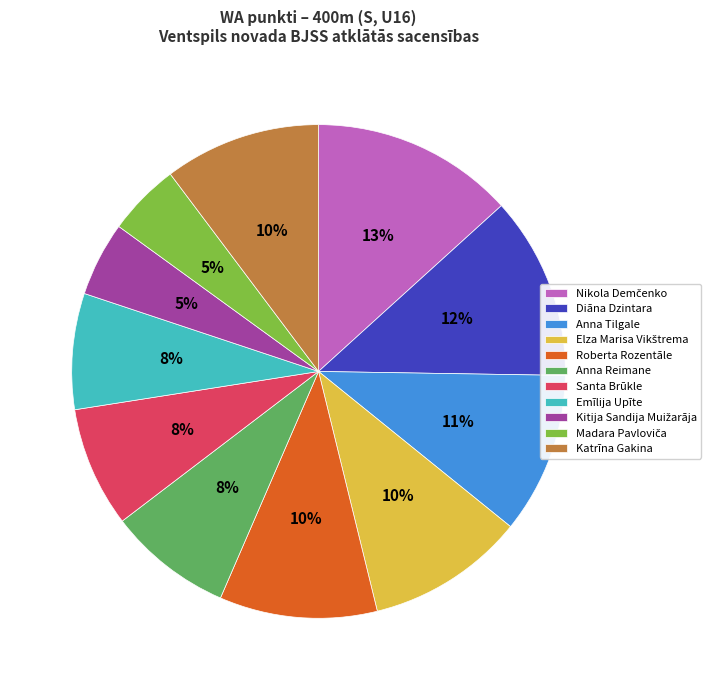

Is it true that Anna Reimane is 2% of the pie?

False